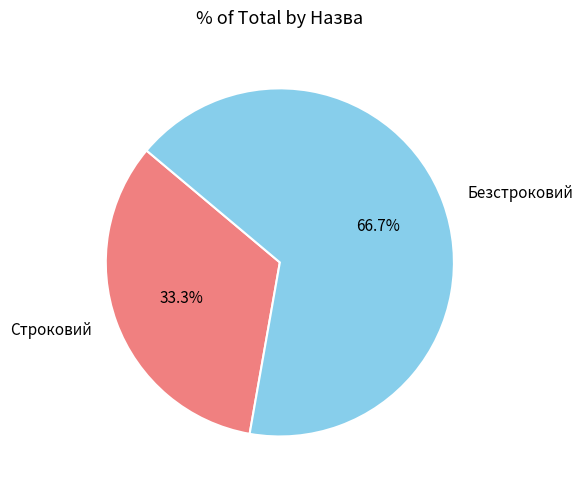

What portion of the pie excludes Строковий?

66.7%